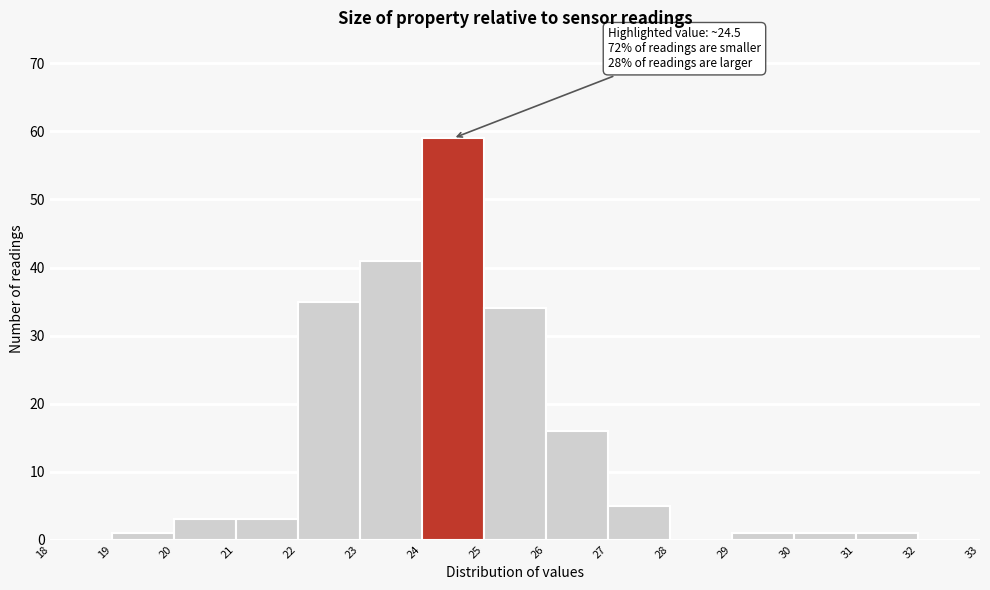

Which range on the x-axis has the tallest bar?

24 to 25